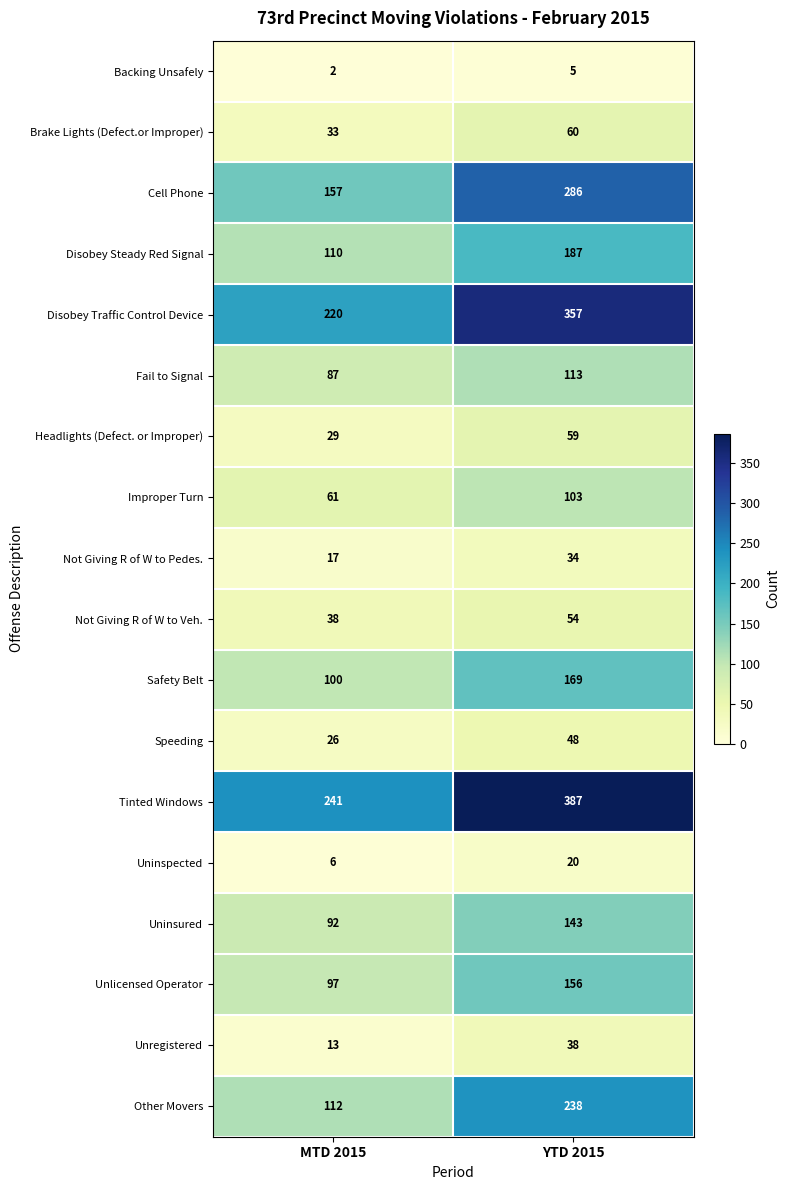

What is the sum of all Improper Turn values?

164